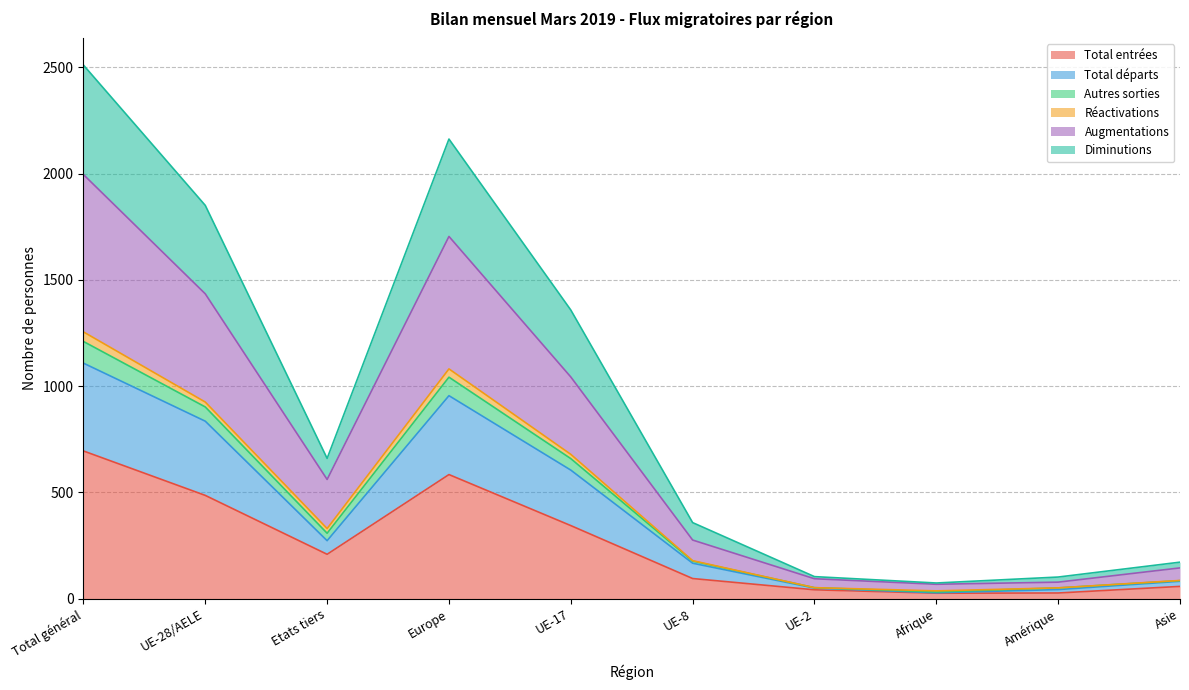

The Total entrées series shows 147 at Total général. True or false?

False